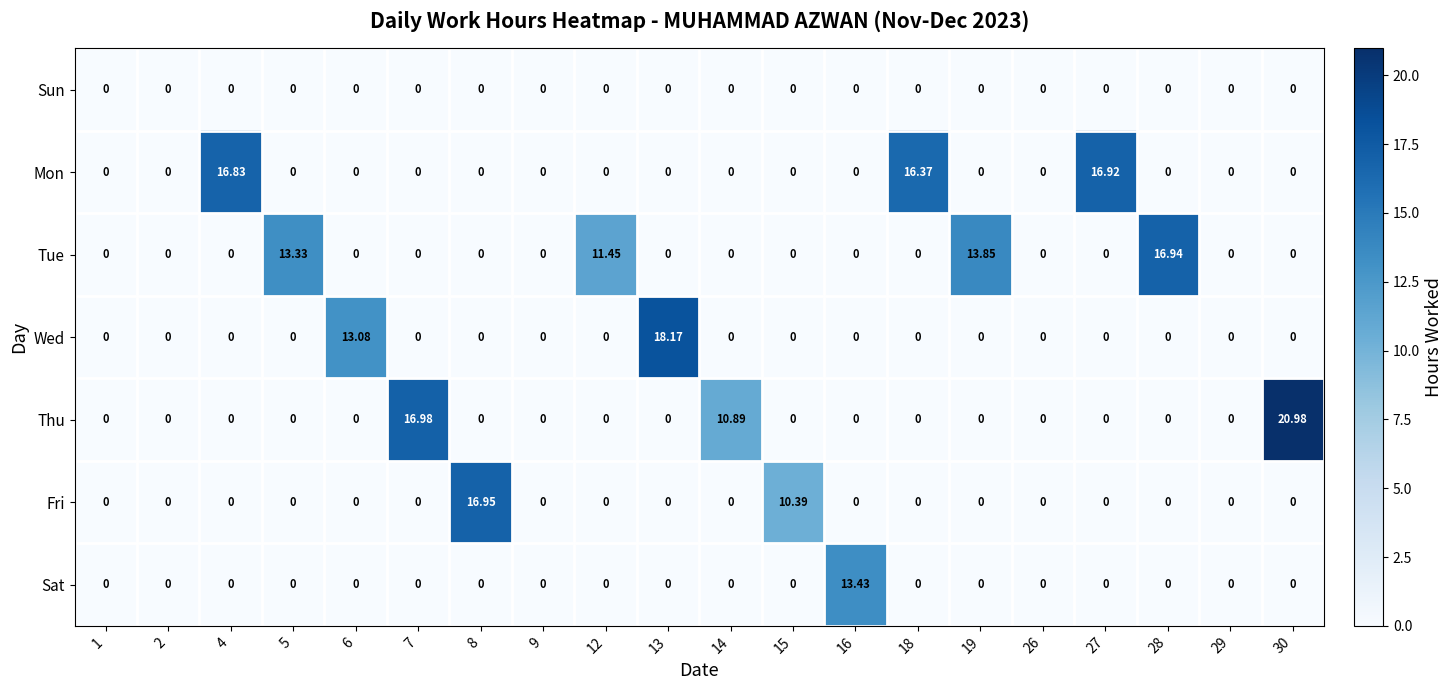

Which series has the largest total across all categories?

Tue